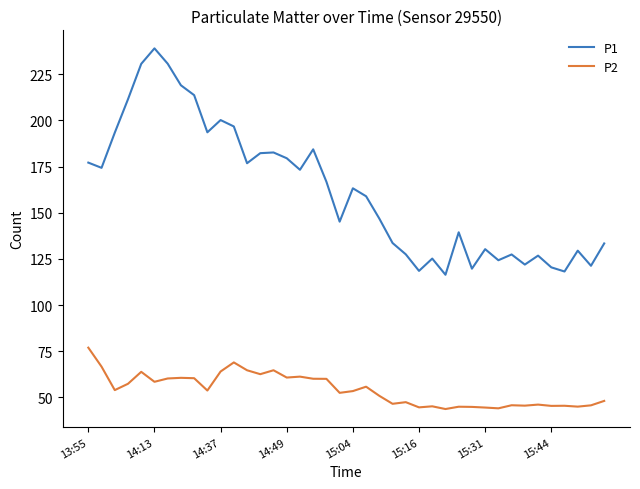

Which series has the largest total across all categories?

P1